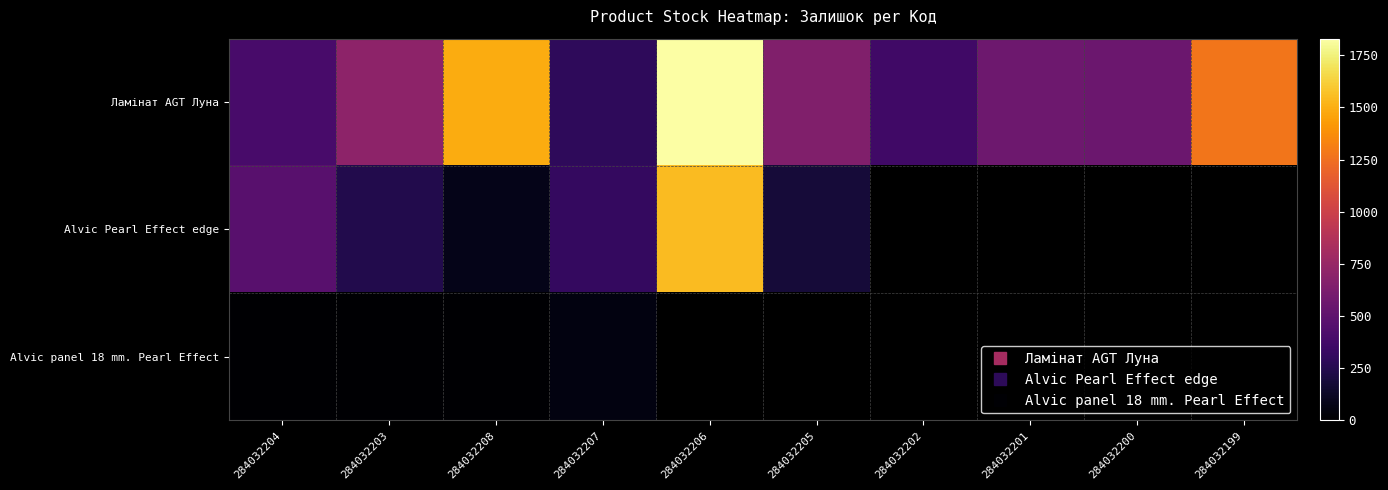

True or false: Ламінат AGT Луна has a value of 1830.0 at 284032206.

True